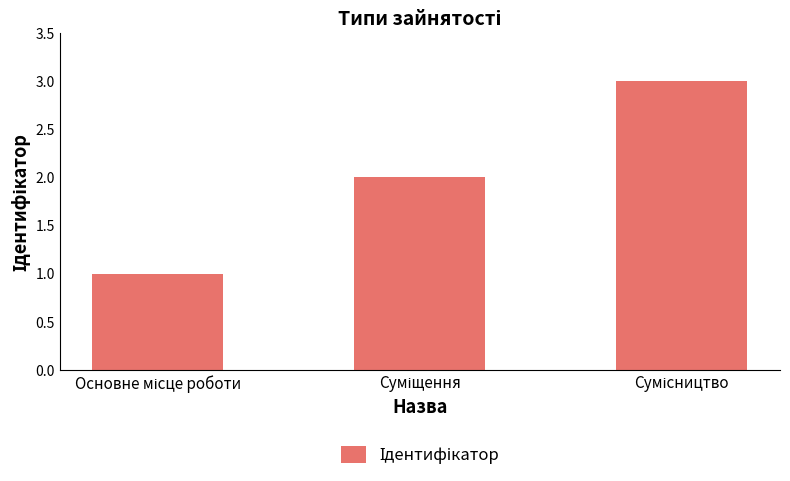

Reading left to right, transcribe all the data shown in this chart.

1	2	3